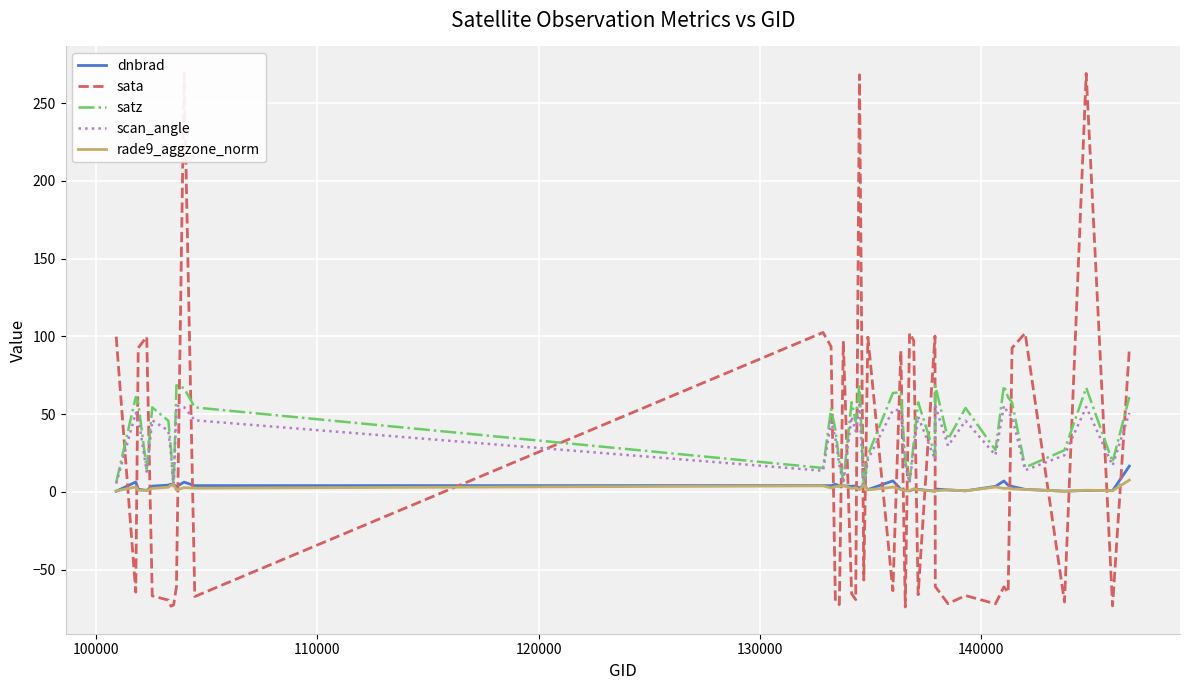

Reading left to right, extract all data points from this chart.

dnbrad: 0.4	6.4	1.7	1.0	3.7	4.4	5.0	4.7	3.4	6.3	4.0	4.1	4.0	4.9	3.8	3.9	3.6	3.8	2.4	4.3	1.5	7.1	1.7	0.8	0.7	1.7	1.7	0.4	1.9	1.3	0.7	3.5	7.0	4.3	3.5	1.6	0.5	0.9	0.8	16.6
sata: 99.8	-64.5	92.6	99.8	-66.9	-69.6	-73.5	-72.7	-61.1	269.2	-67.3	102.5	93.5	-70.6	-72.4	96.9	-65.5	-69.3	268.1	-56.7	99.5	-63.5	90.6	-74.0	102.1	97.4	-66.1	100.2	-60.9	-71.9	-66.7	-72.0	-61.0	-64.7	92.6	102.0	-70.8	269.0	-73.3	91.7
satz: 6.0	61.0	57.1	14.7	54.3	45.7	27.7	3.0	68.5	66.7	54.3	15.4	53.4	40.0	19.5	6.7	57.6	45.3	69.4	2.5	23.6	63.6	64.1	19.4	6.7	31.2	57.6	23.7	68.4	33.9	54.0	26.9	68.3	60.7	57.6	15.8	26.8	67.0	19.2	61.0
scan_angle: 5.3	50.8	48.1	13.0	46.0	39.4	24.3	2.7	55.5	54.5	46.0	13.6	45.3	34.7	17.2	5.9	48.4	39.0	56.0	2.2	20.8	52.5	52.8	17.1	5.9	27.3	48.4	20.9	55.4	29.6	45.8	23.6	55.4	50.6	48.4	13.9	23.5	54.6	17.0	50.8
rade9_aggzone_norm: 0.6	3.2	1.1	0.9	2.2	3.0	4.3	4.7	1.2	2.7	2.4	3.9	2.5	3.4	3.6	4.1	2.3	2.7	1.4	4.3	1.3	3.1	1.6	0.7	0.9	2.0	1.4	0.4	0.7	1.3	0.7	3.1	2.2	2.4	1.9	1.5	0.4	1.1	0.7	7.6